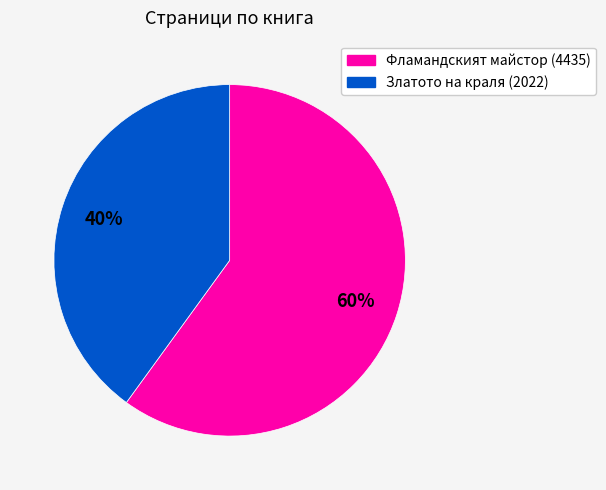

How many segments does this pie chart have?

2